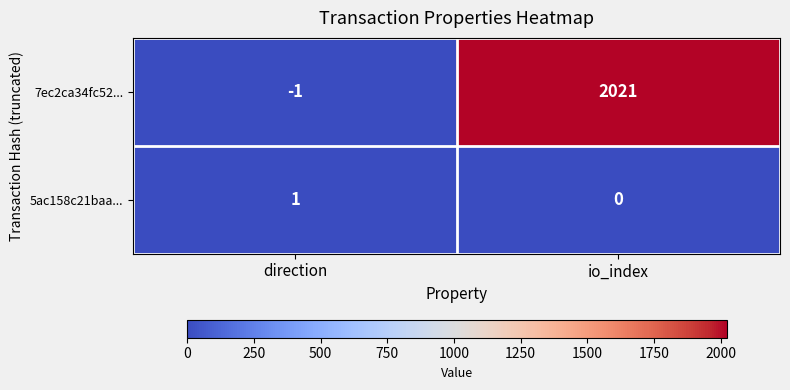

The value of 7ec2ca34fc52... at io_index is 3295. True or false?

False